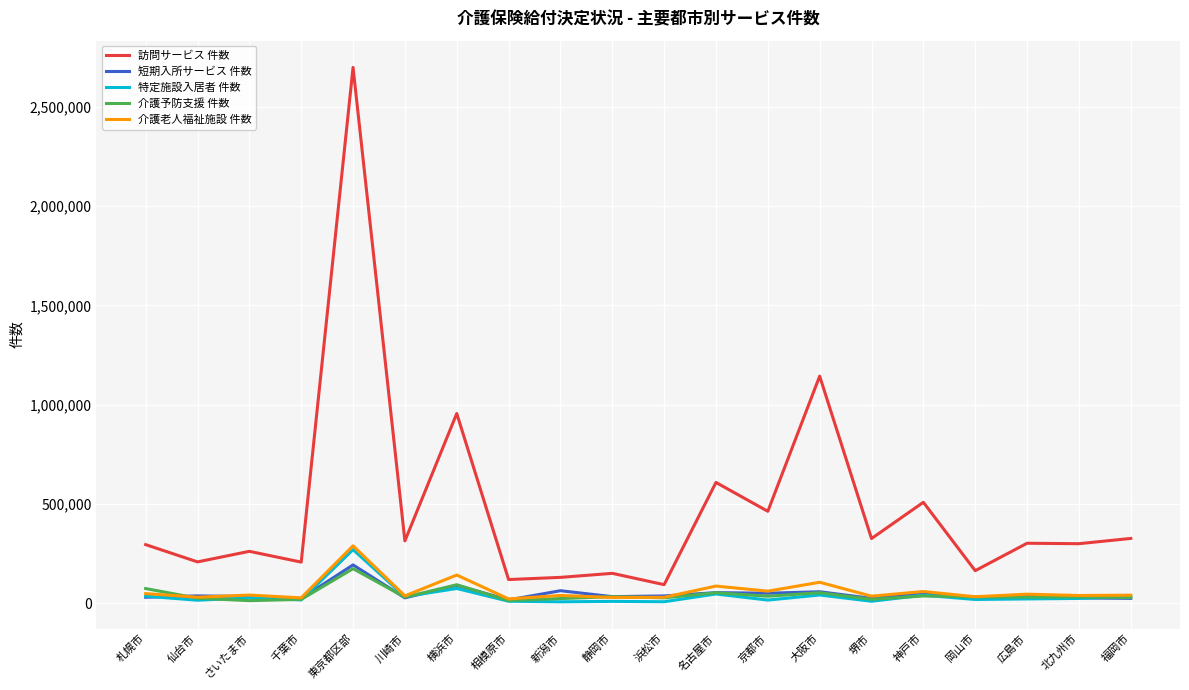

Between 大阪市 and 広島市, which series saw the biggest shift?

訪問サービス 件数